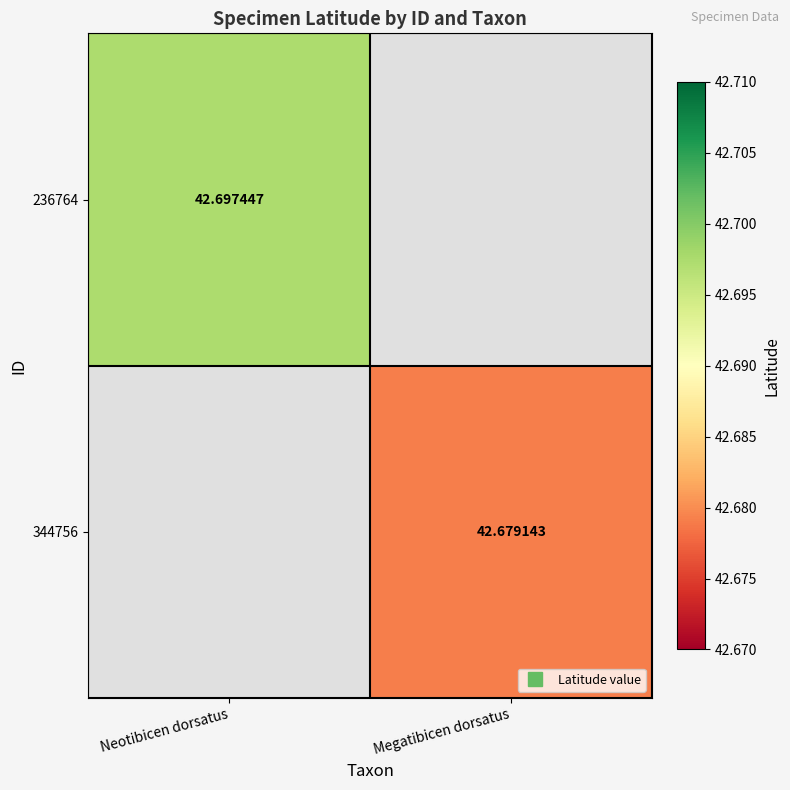

Read the 344756 value at Megatibicen dorsatus.

42.7